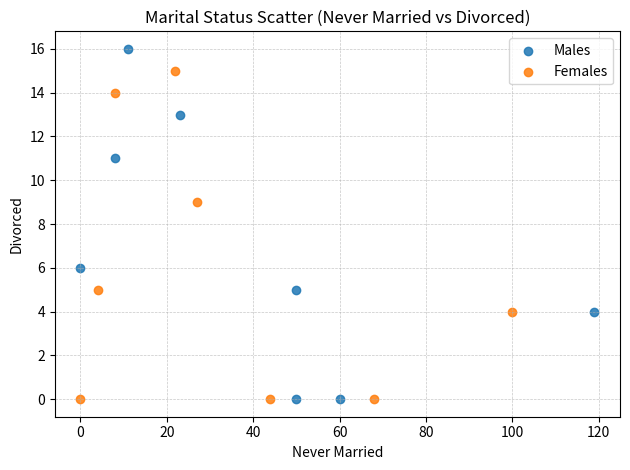

Which series has the widest spread of Y values?

Males